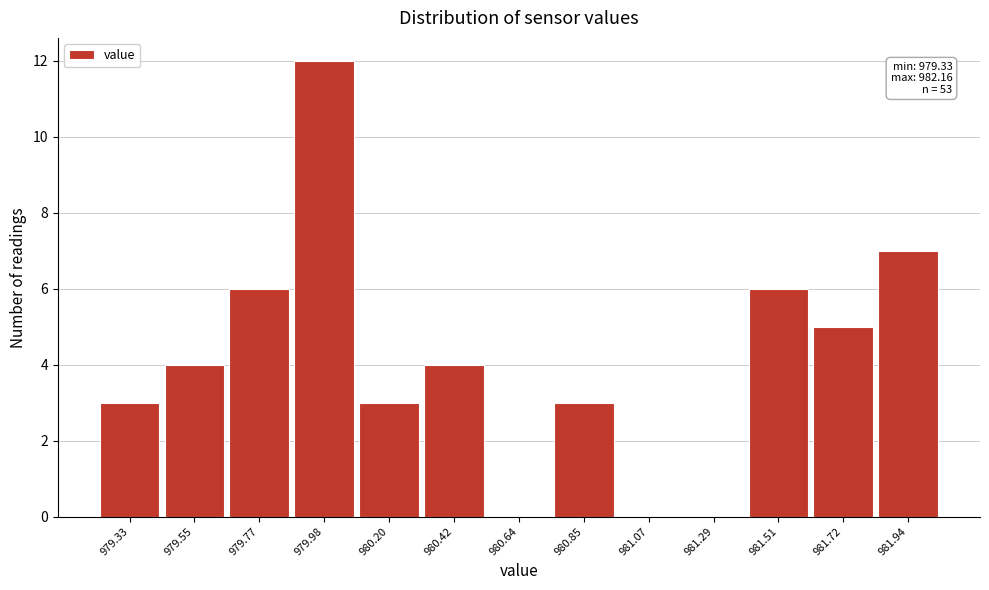

Reading left to right, what are all the values shown in this chart?

979.33=3	979.55=4	979.77=6	979.98=12	980.20=3	980.42=4	980.64=0	980.85=3	981.07=0	981.29=0	981.51=6	981.72=5	981.94=7